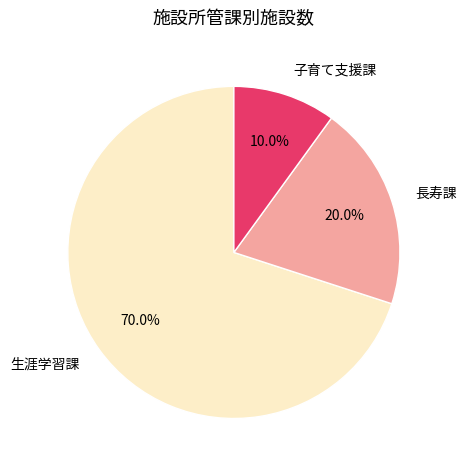

Approximately how many times larger is the value at 生涯学習課 compared to 子育て支援課?

7.0